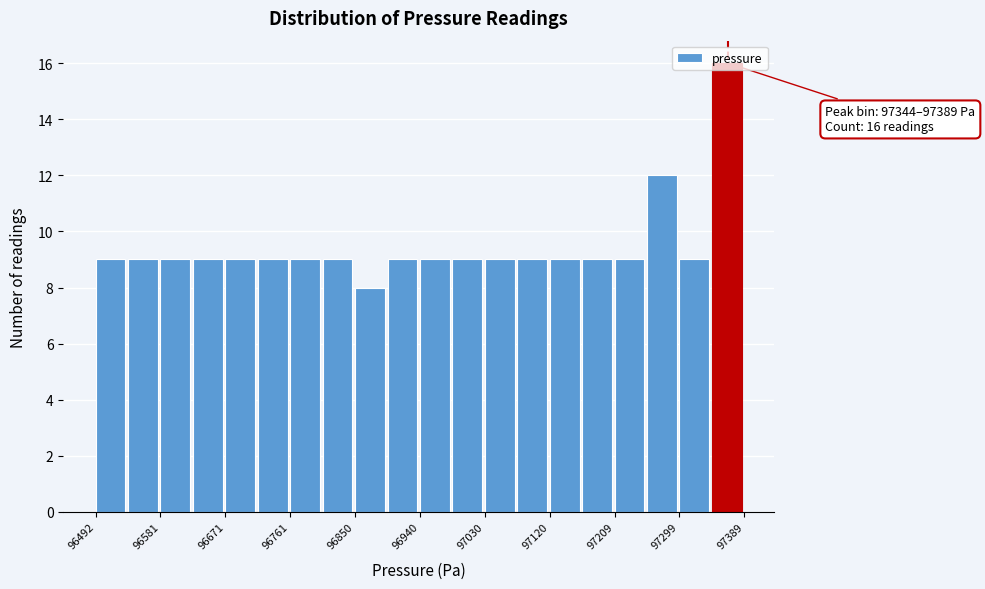

Which range on the x-axis has the tallest bar?

97340 to 97390